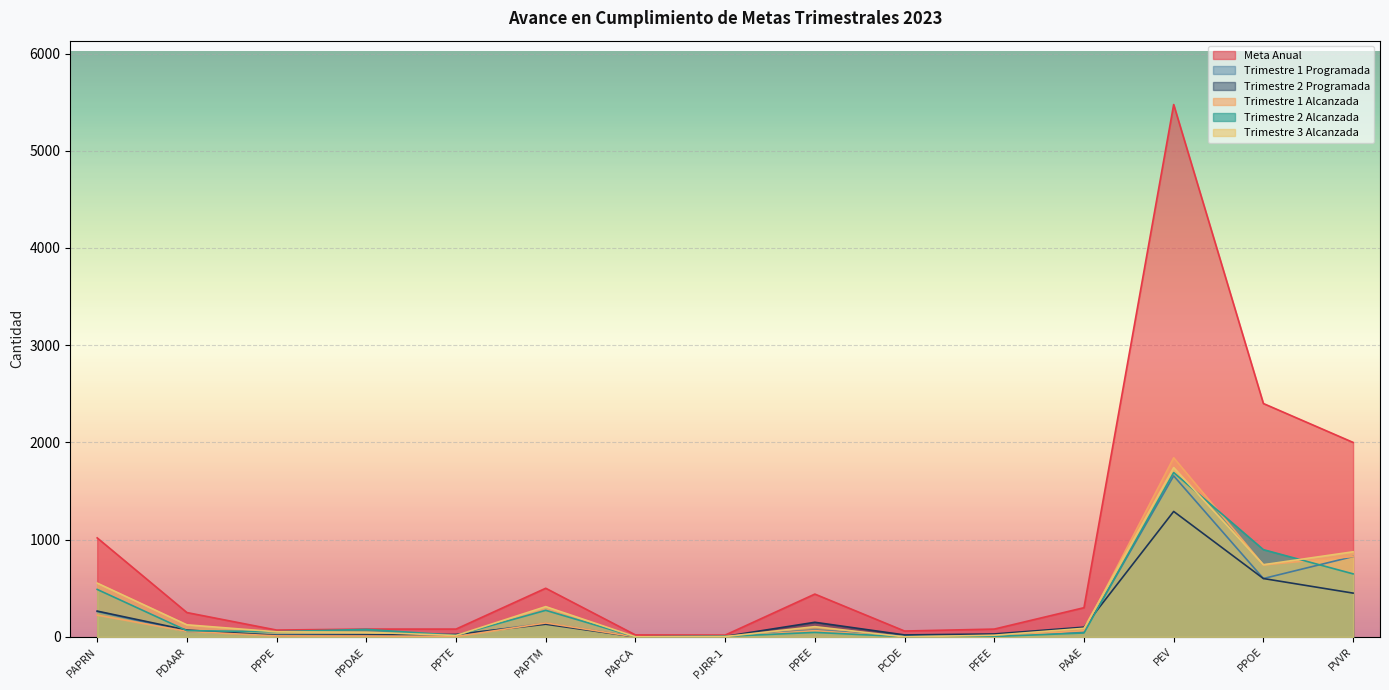

The Trimestre 3 Alcanzada series shows 1458 at PVVR. True or false?

False